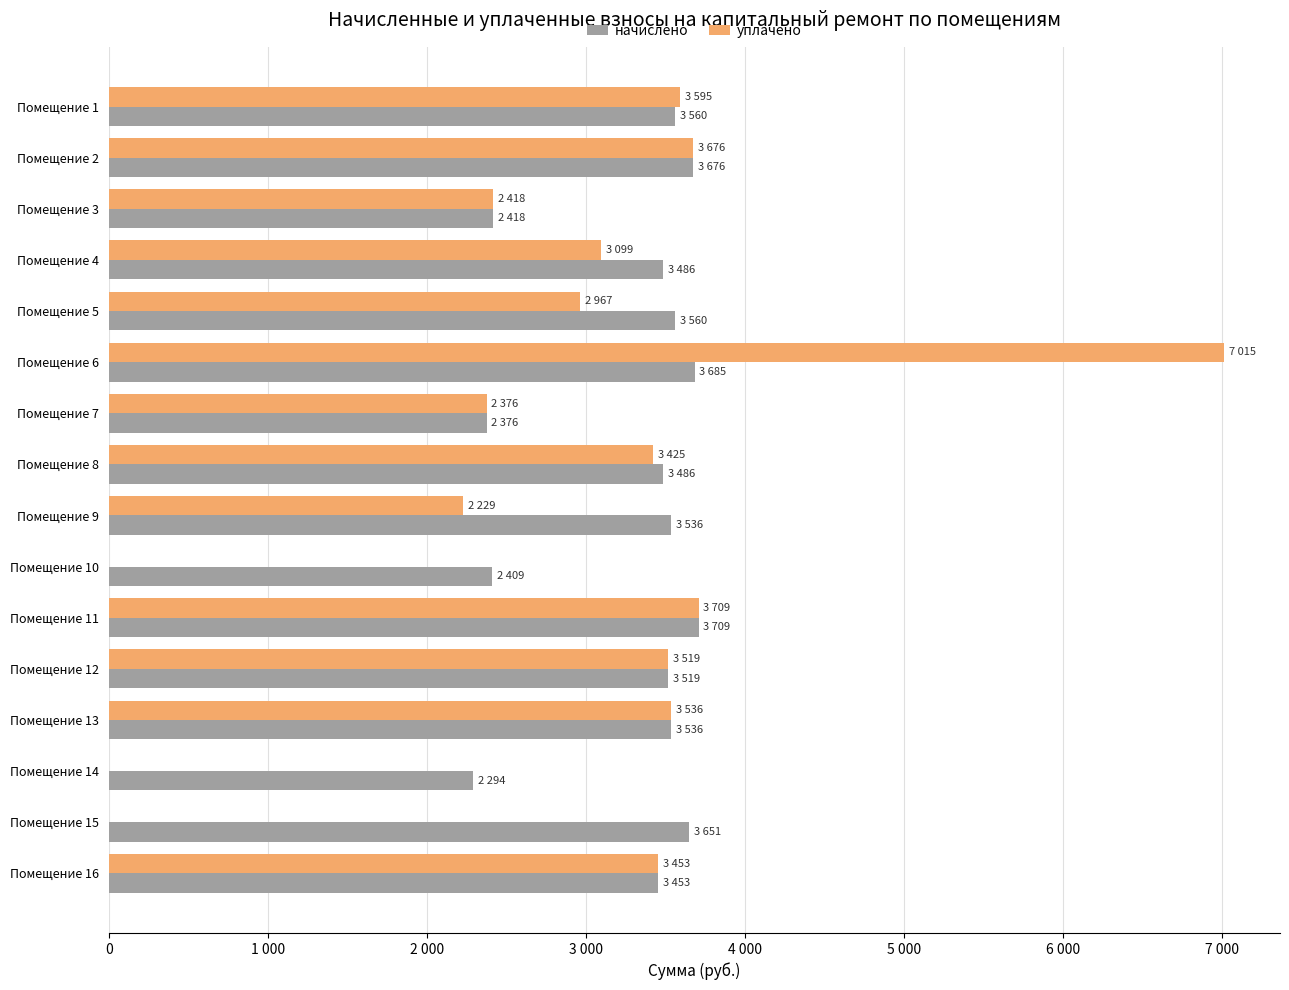

What are all the series names shown in the legend?

начислено, уплачено